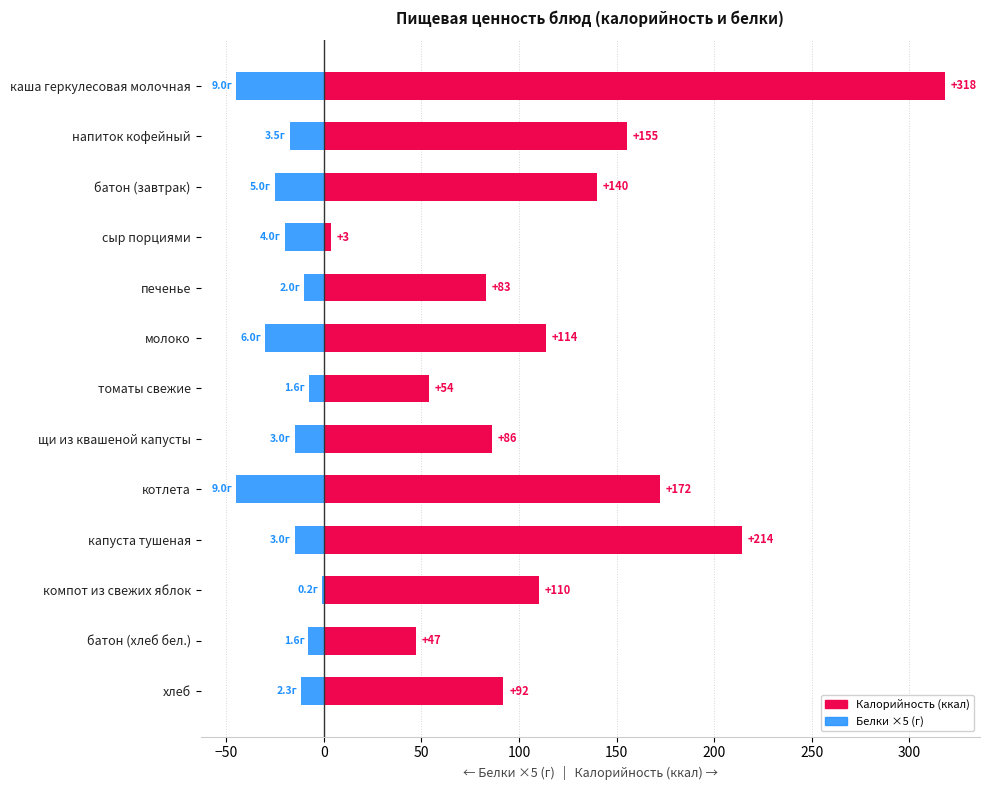

What are all the series names shown in the legend?

Калорийность (ккал), Белки ×5 (г)